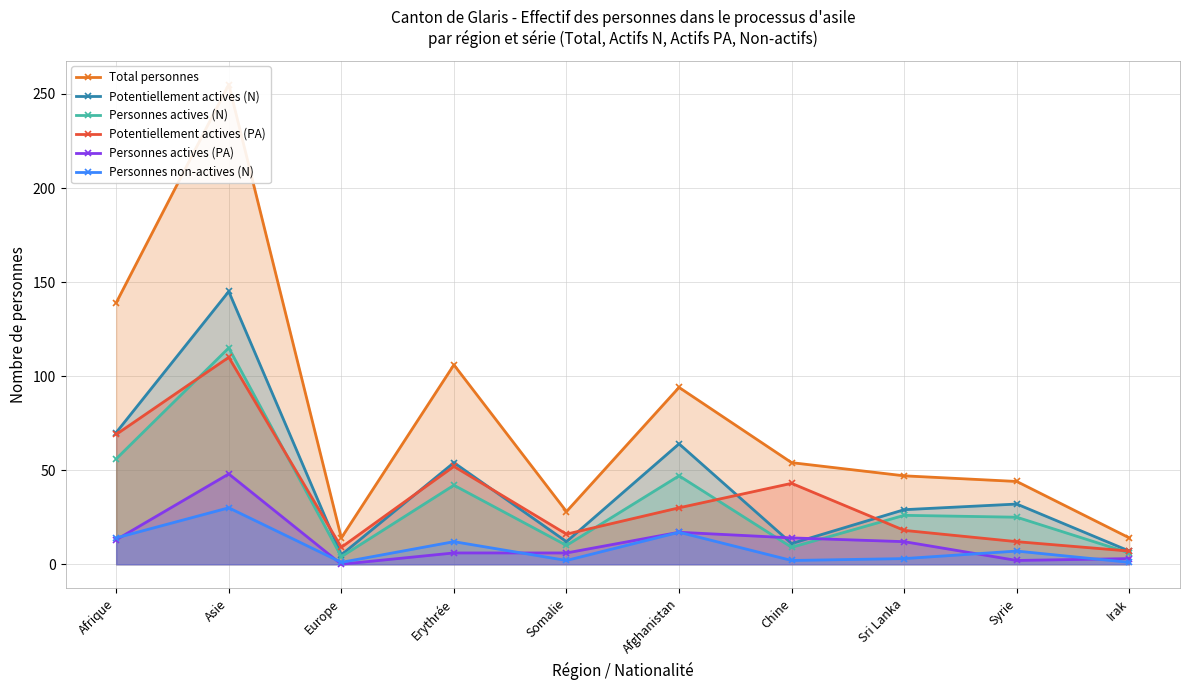

What is the label of the 8th point from the left?

Sri Lanka